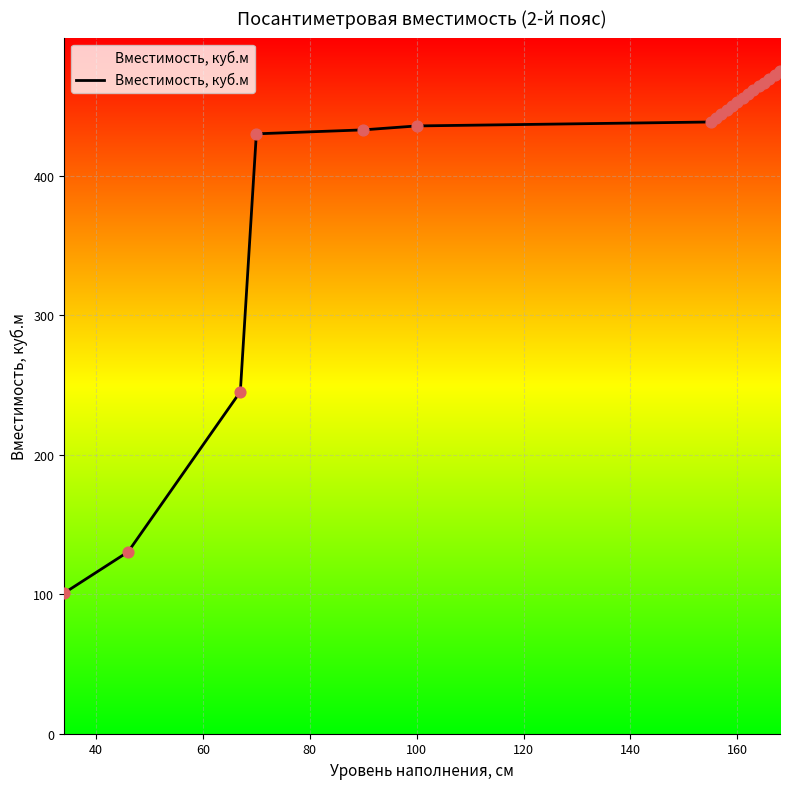

What is the difference between the maximum and minimum values?

374.7